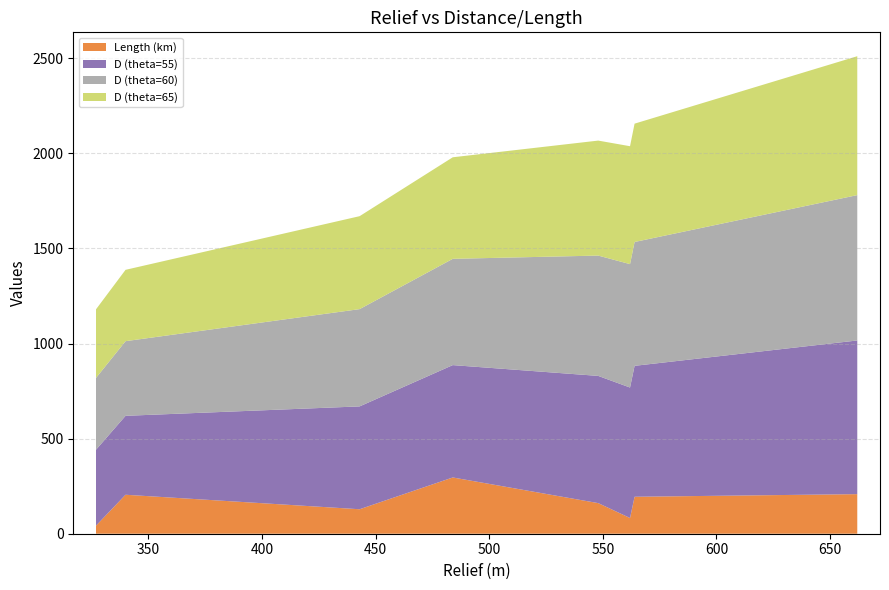

Reading left to right, extract all data points from this chart.

Length (km): 42.5	204.9	128.8	295.9	161.0	82.7	194.4	208.1
D (theta=55): 399.2	415.1	540.8	590.9	669.0	686.1	688.5	808.2
D (theta=60): 377.6	392.6	511.5	558.9	632.8	648.9	651.3	764.4
D (theta=65): 360.8	375.1	488.8	534.0	604.7	620.1	622.3	730.4